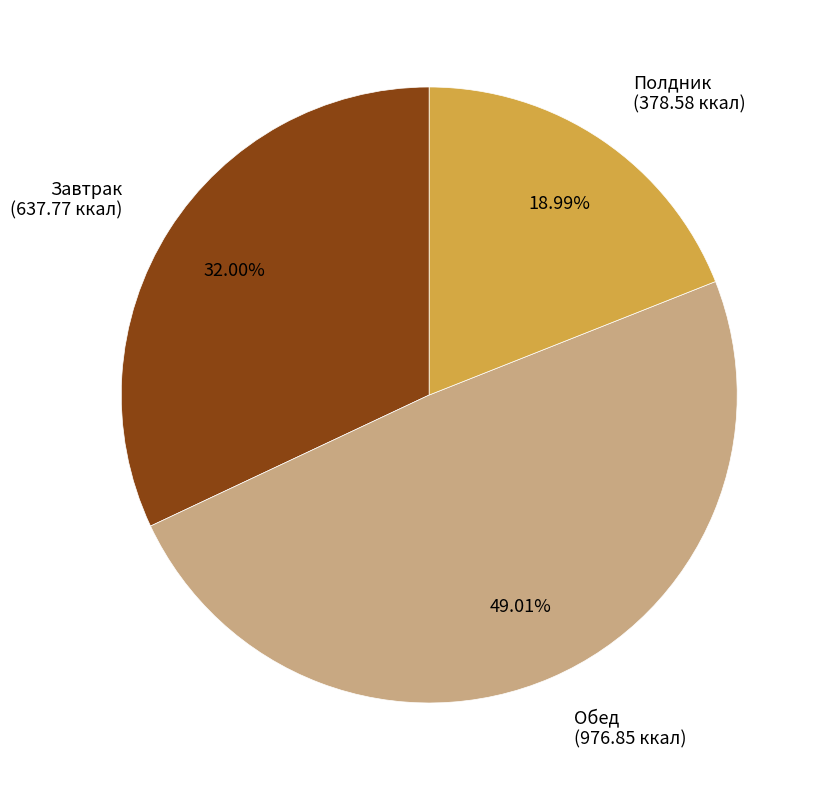

Count the number of slices in the pie.

3